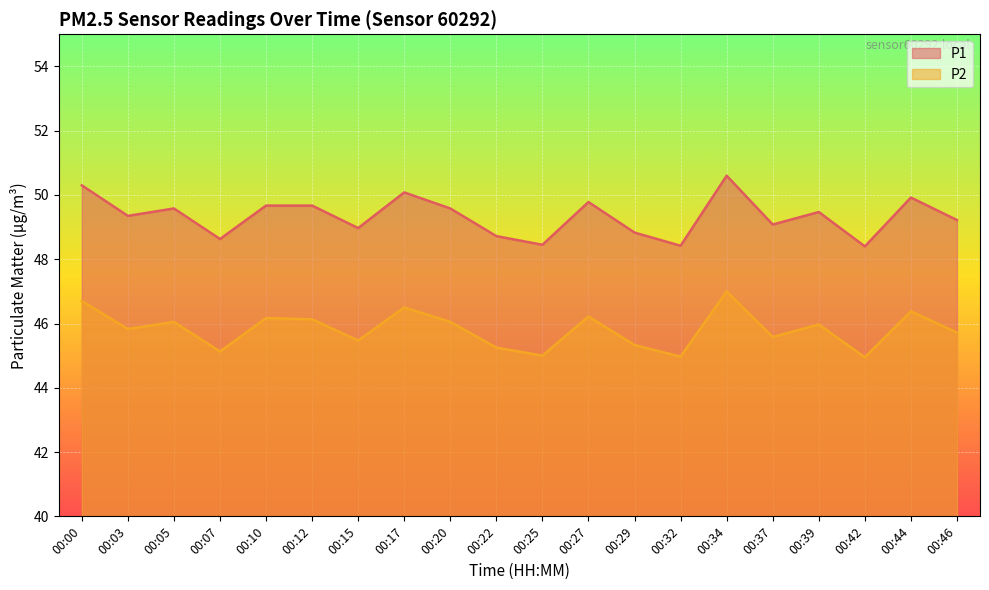

What is the spread (max minus min) of values at 00:03?

3.5